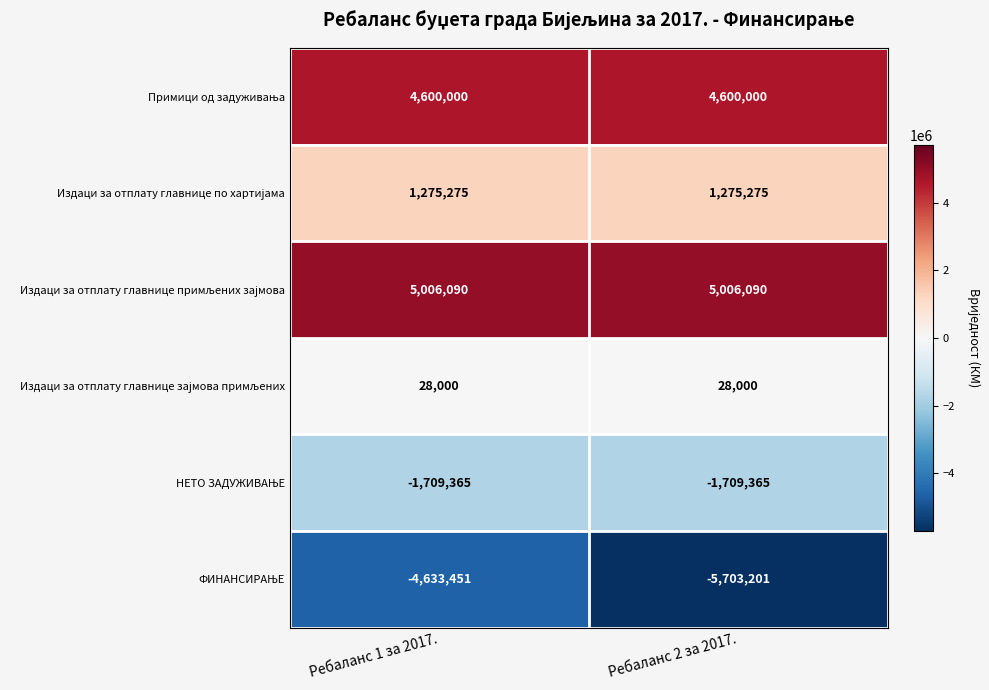

At which category does the chart reach its minimum across all series?

Ребаланс 2 за 2017.